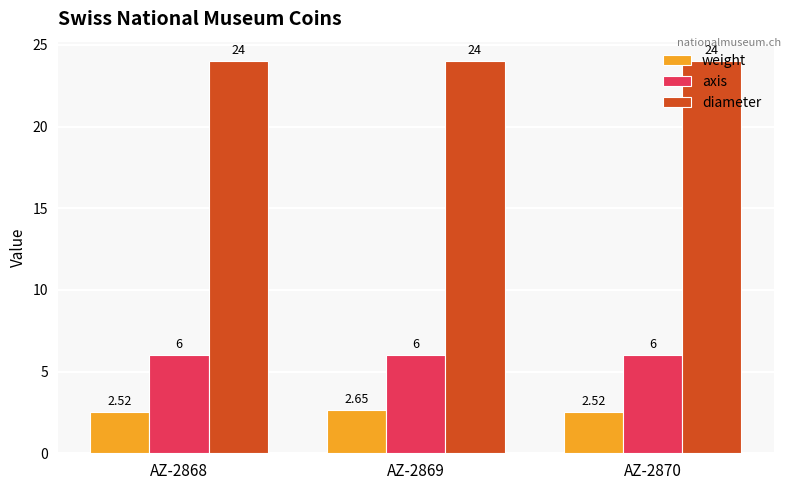

Count the number of data series in this chart.

3